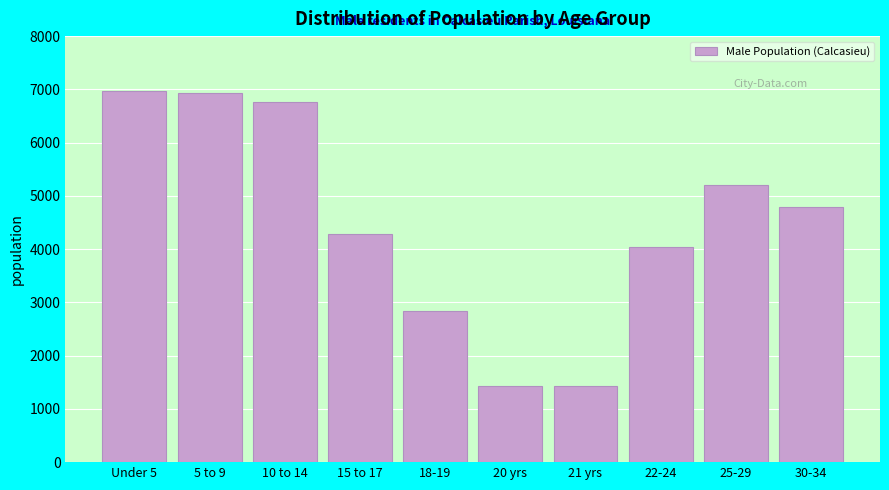

What is the minimum value shown in the chart?

1431